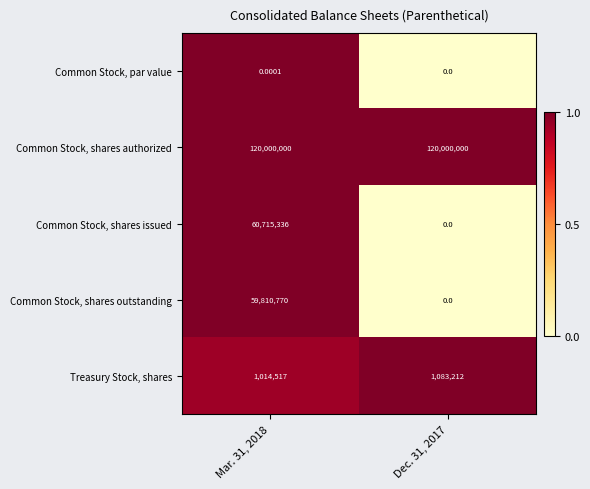

At Mar. 31, 2018, list the series in order from largest to smallest.

Common Stock, shares authorized, Common Stock, shares issued, Common Stock, shares outstanding, Treasury Stock, shares, Common Stock, par value